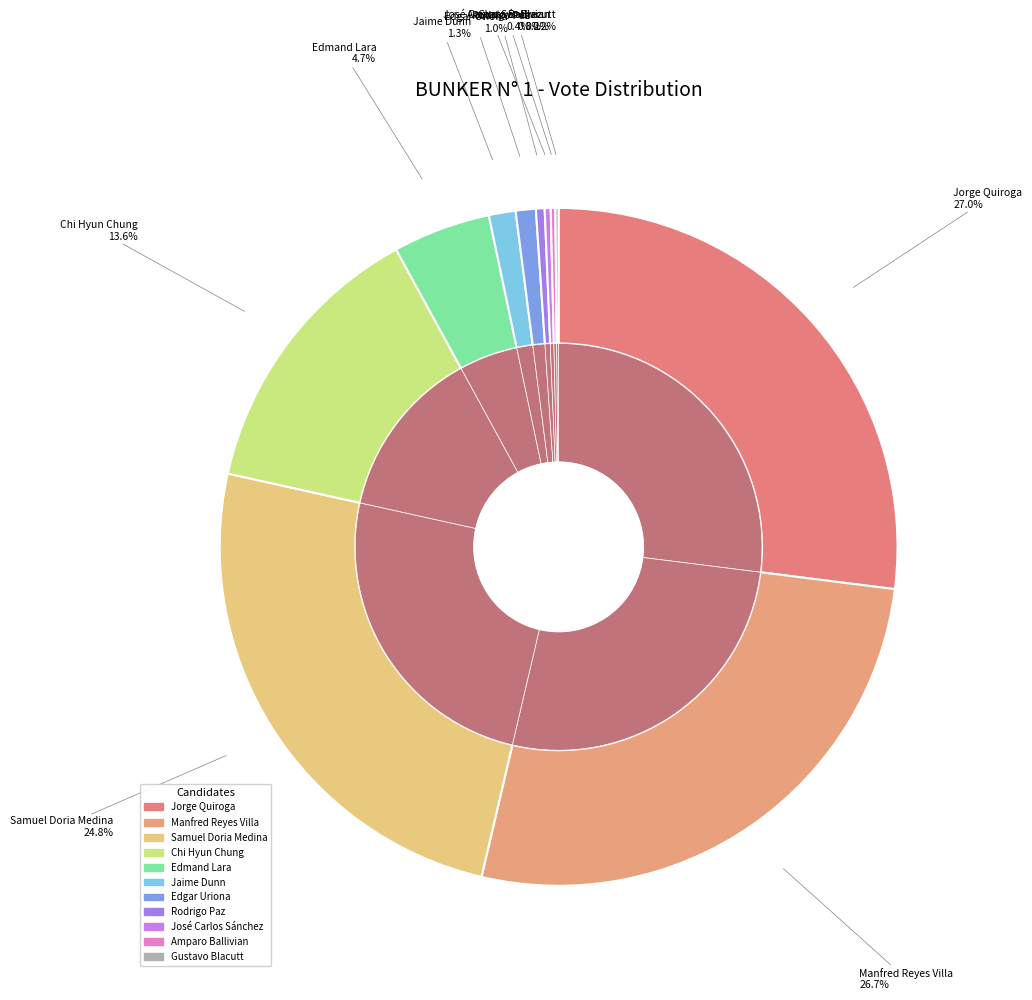

What is the largest slice in the pie chart?

Jorge Quiroga